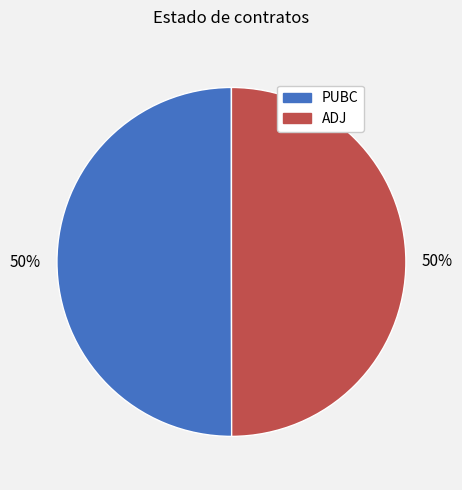

What percentage is the ADJ slice, to the nearest percent?

50%